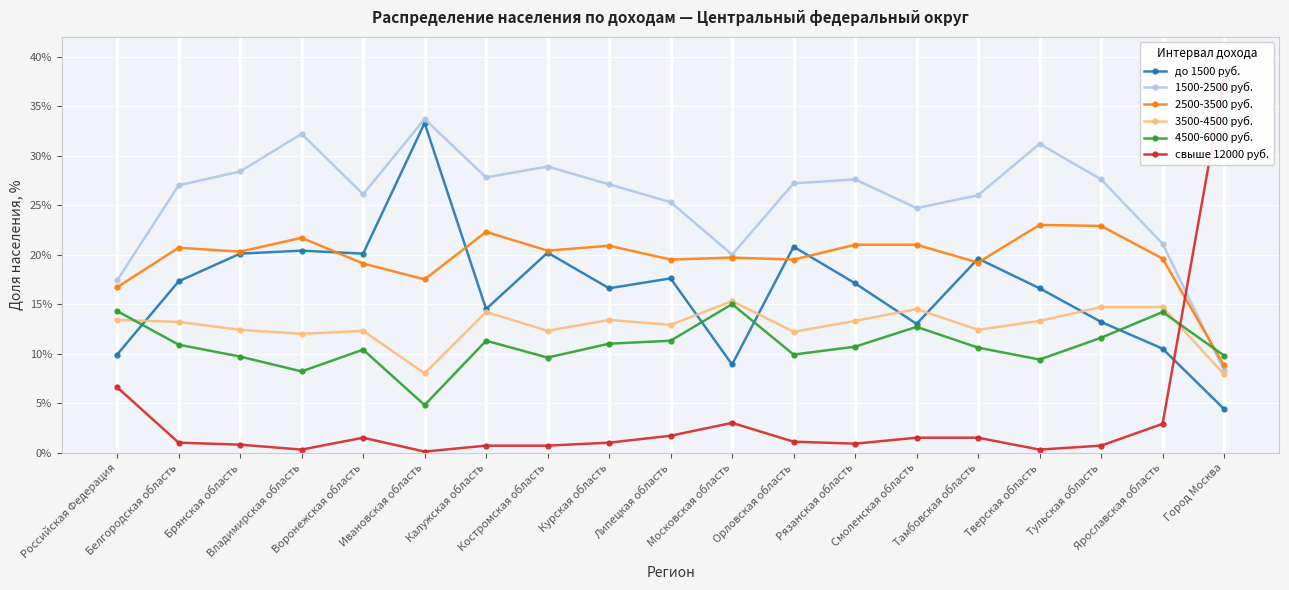

What is the difference between the maximum and minimum values in the 4500-6000 руб. series?

10.2